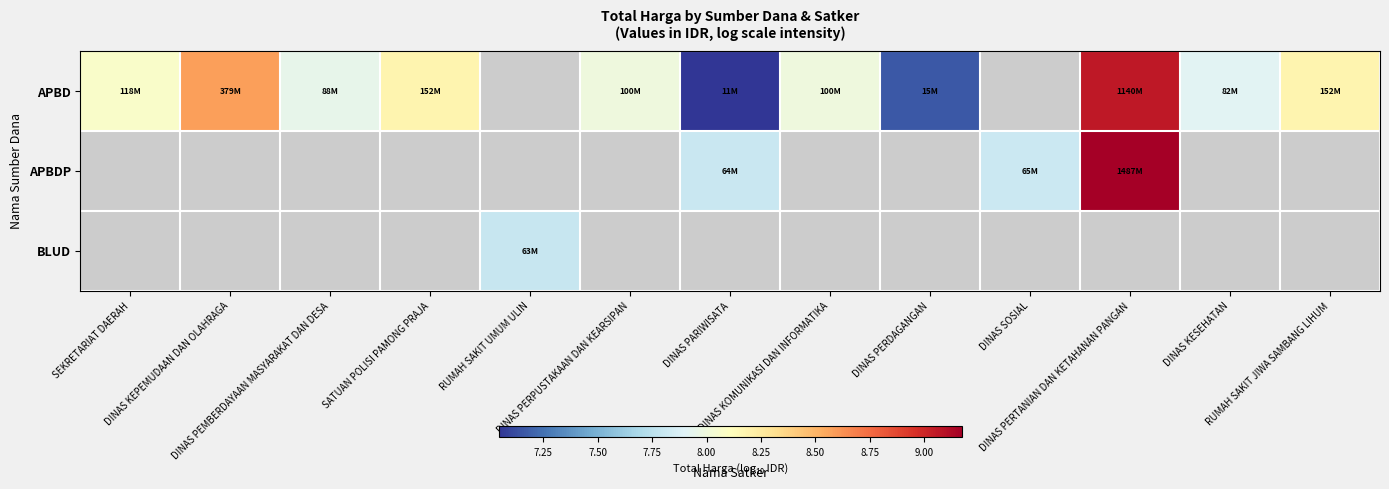

How many values in APBDP are above zero?

3